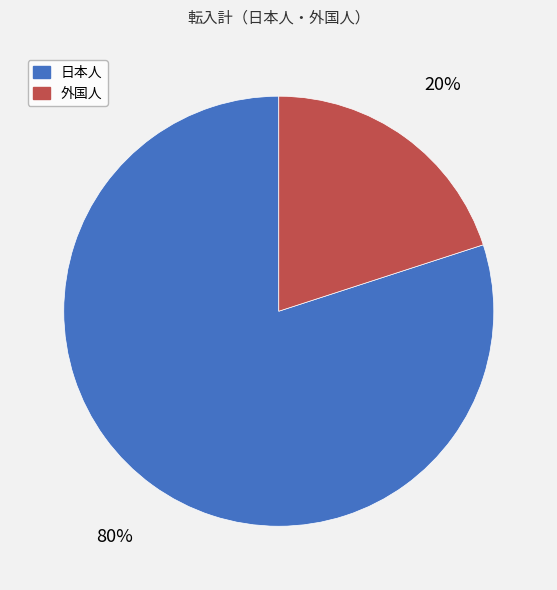

Which has a higher value, 日本人 or 外国人?

日本人